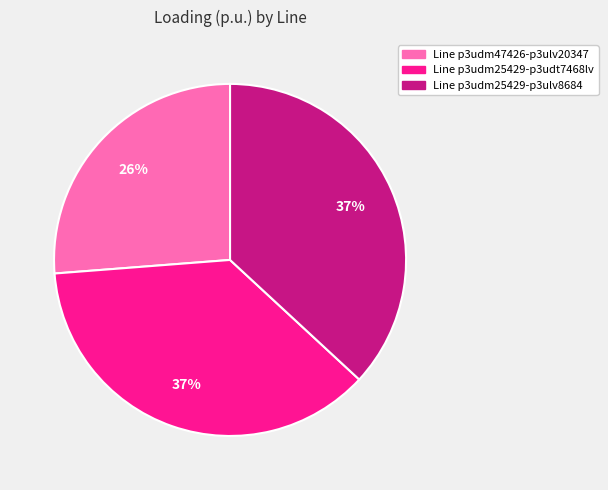

Is there any slice that represents more than half of the pie?

No